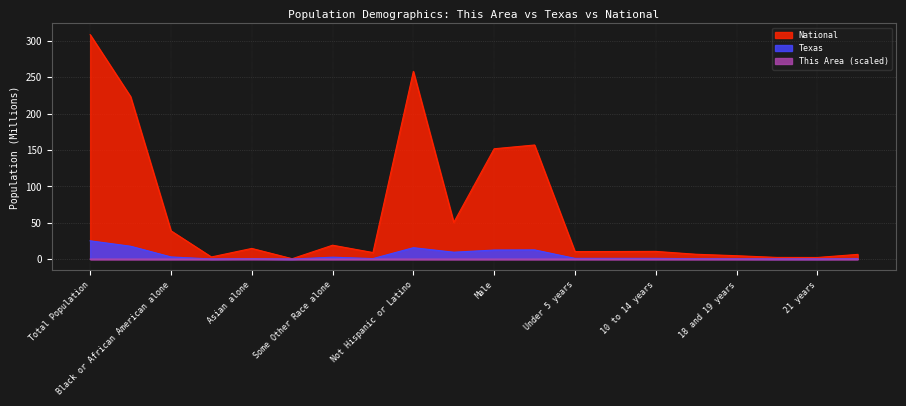

Reading right to left, transcribe all the data shown in this chart.

This Area: 22 to 24 years=0.0	21 years=0.0	20 years=0.0	18 and 19 years=0.0	15 to 17 years=0.0	10 to 14 years=0.0	5 to 9 years=0.0	Under 5 years=0.0	Female=0.0	Male=0.0	Hispanic or Latino=0.0	Not Hispanic or Latino=0.0	Two or More Races=0.0	Some Other Race alone=0.0	Native Hawaiian and Other Pacific=0.0	Asian alone=0.2	American Indian and Alaska Native=0.0	Black or African American alone=0.0	White alone=0.0	Total Population=0.0
Texas: 22 to 24 years=0.6	21 years=0.2	20 years=0.2	18 and 19 years=0.4	15 to 17 years=0.6	10 to 14 years=1.0	5 to 9 years=1.0	Under 5 years=1.0	Female=12.7	Male=12.5	Hispanic or Latino=9.5	Not Hispanic or Latino=15.7	Two or More Races=0.7	Some Other Race alone=2.6	Native Hawaiian and Other Pacific=0.0	Asian alone=0.6	American Indian and Alaska Native=0.2	Black or African American alone=3.0	White alone=17.7	Total Population=25.1
National: 22 to 24 years=6.5	21 years=2.2	20 years=2.3	18 and 19 years=4.6	15 to 17 years=6.7	10 to 14 years=10.6	5 to 9 years=10.4	Under 5 years=10.3	Female=157.0	Male=151.8	Hispanic or Latino=50.5	Not Hispanic or Latino=258.3	Two or More Races=9.0	Some Other Race alone=19.1	Native Hawaiian and Other Pacific=0.5	Asian alone=14.7	American Indian and Alaska Native=2.9	Black or African American alone=38.9	White alone=223.6	Total Population=308.7